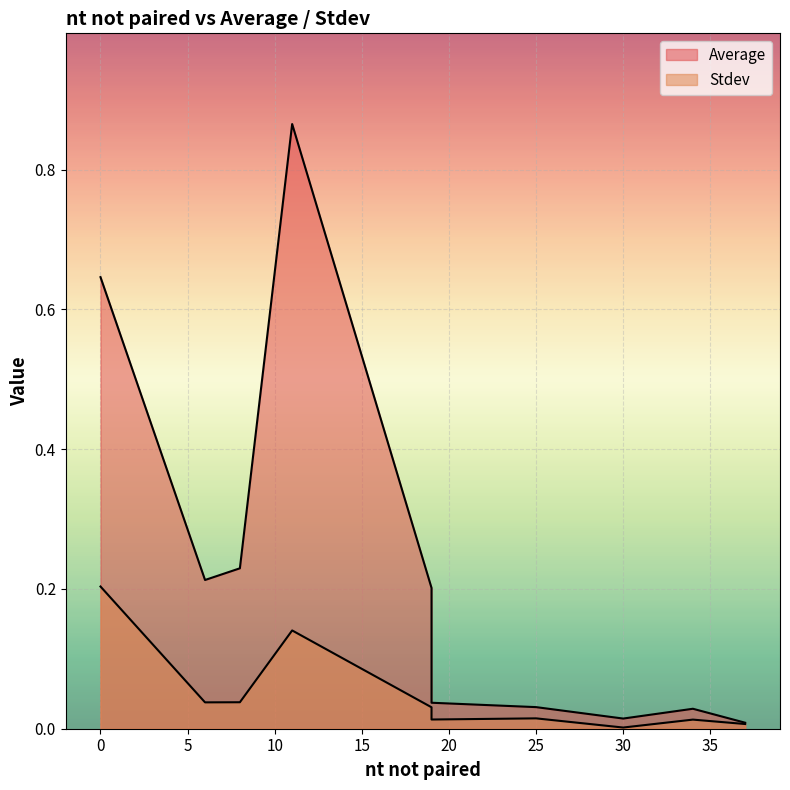

Rank the series by their average value, from highest to lowest.

Average, Stdev